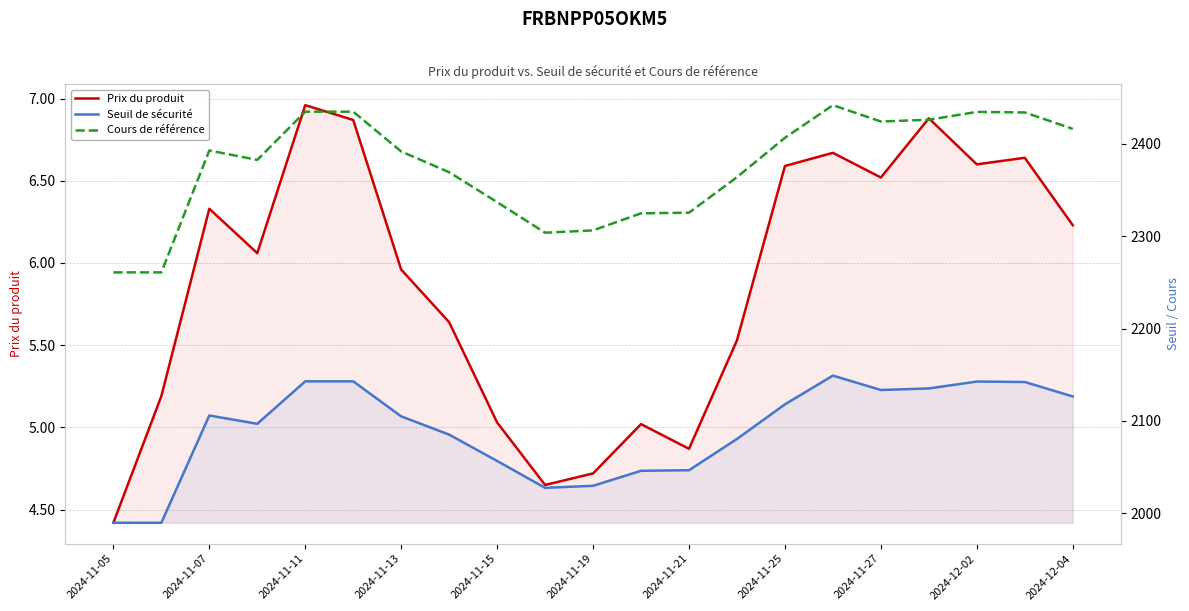

Count the number of data series in this chart.

3